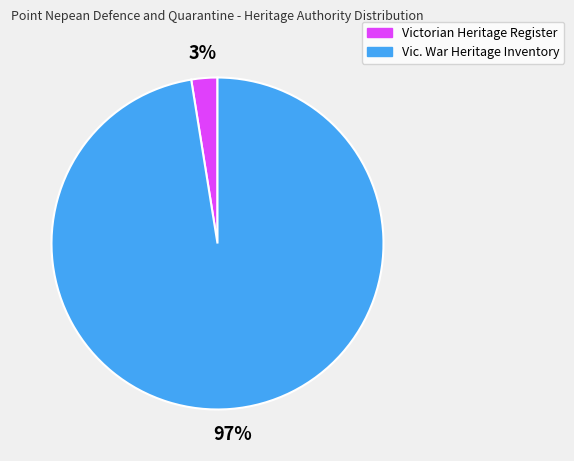

True or false: Vic. War Heritage Inventory accounts for 97% of the total.

True